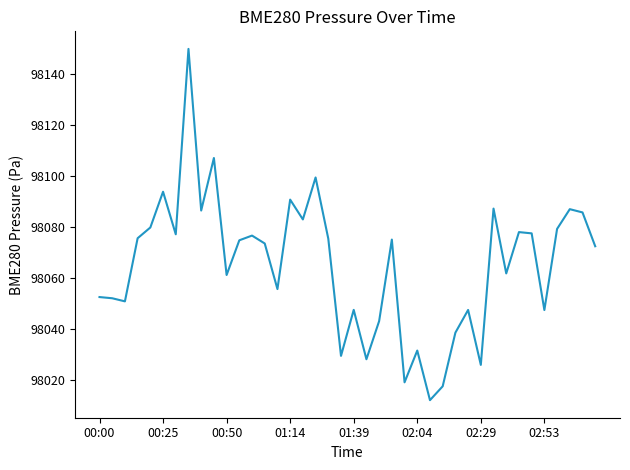

What is the smallest value displayed?

98012.0